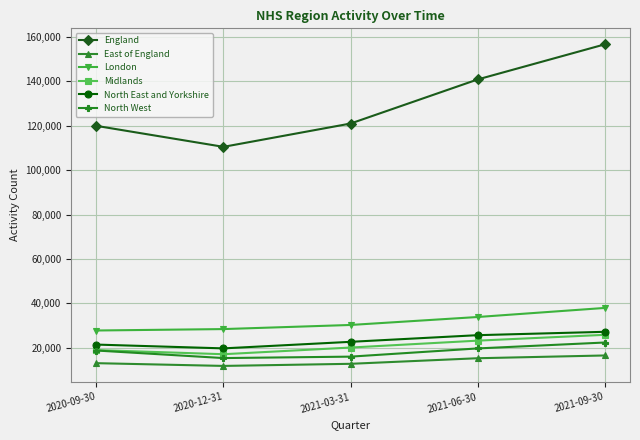

What is the sum of all England values?

649115